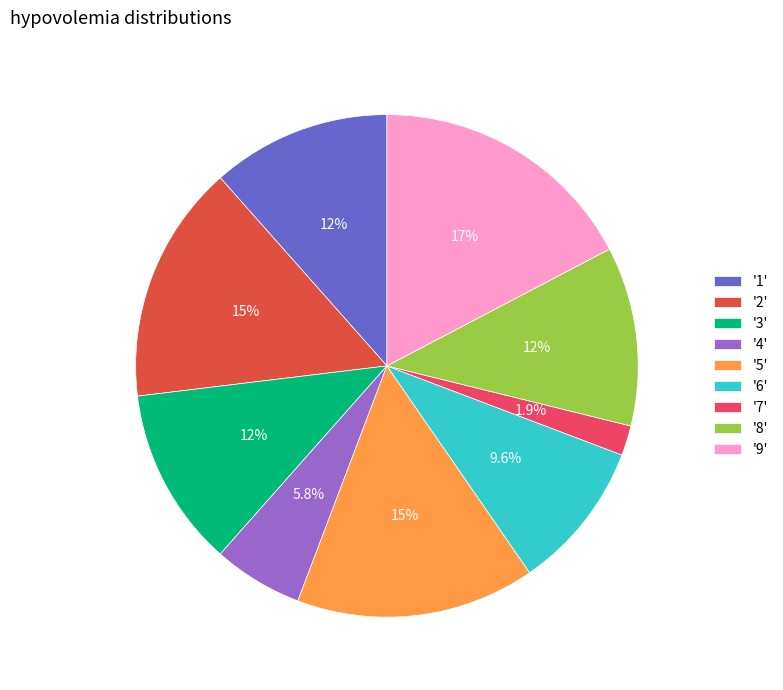

Is there a majority slice in this chart?

No